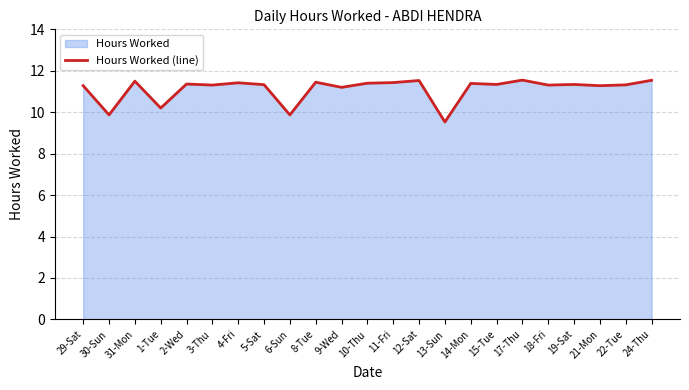

The value at 19-Sat is 11.3. True or false?

True